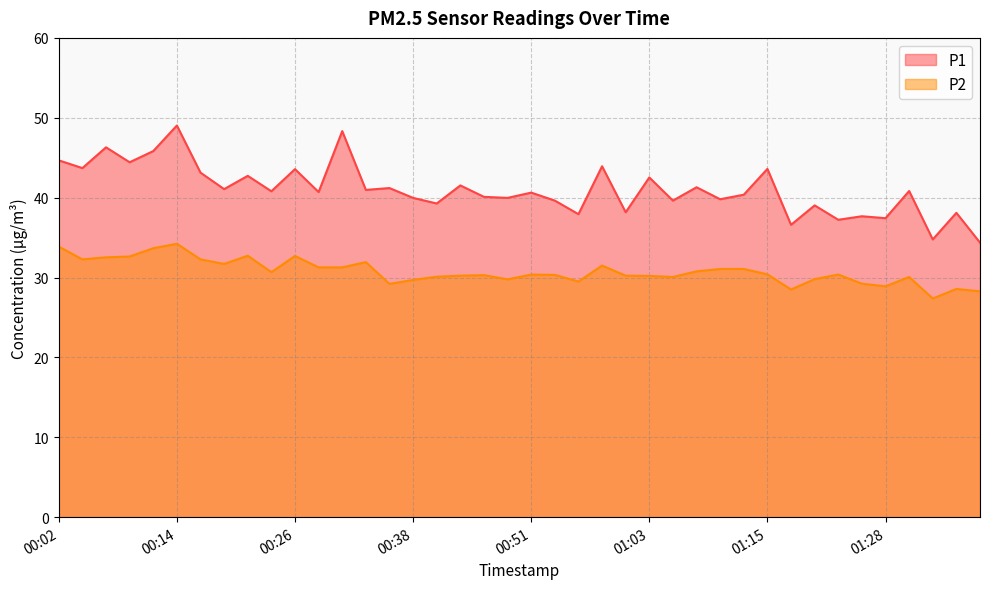

What is the maximum value for P1?

49.0